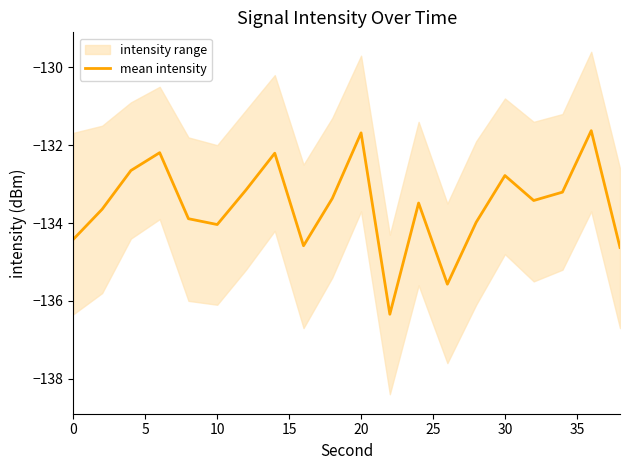

What is the minimum value shown in the chart?

-136.3